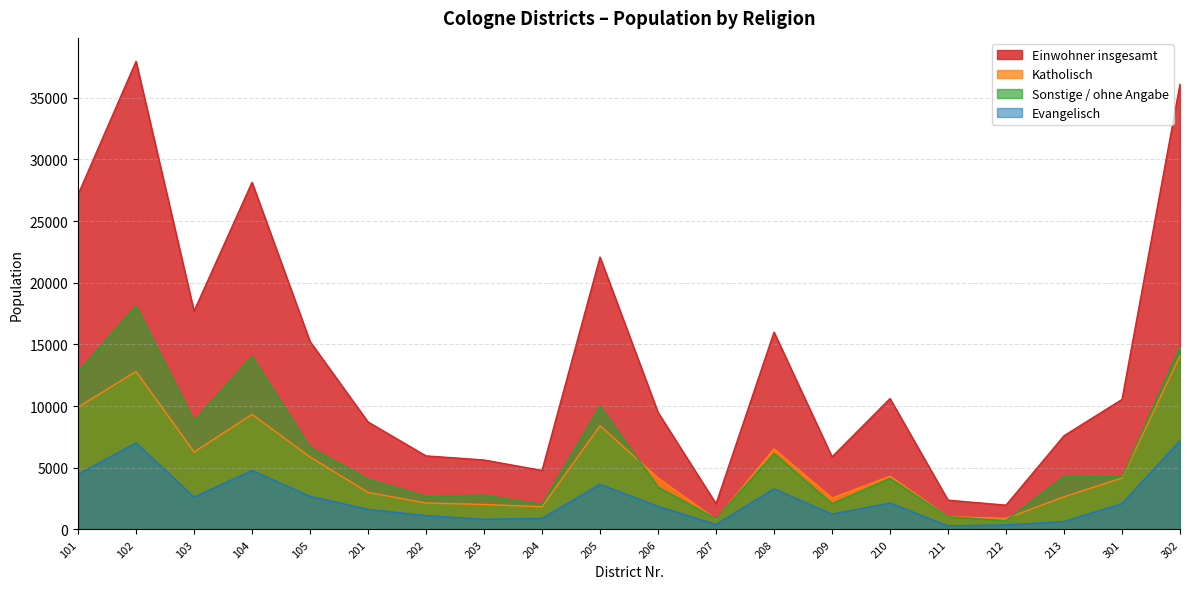

How many interior local peaks does the Sonstige / ohne Angabe series have?

7